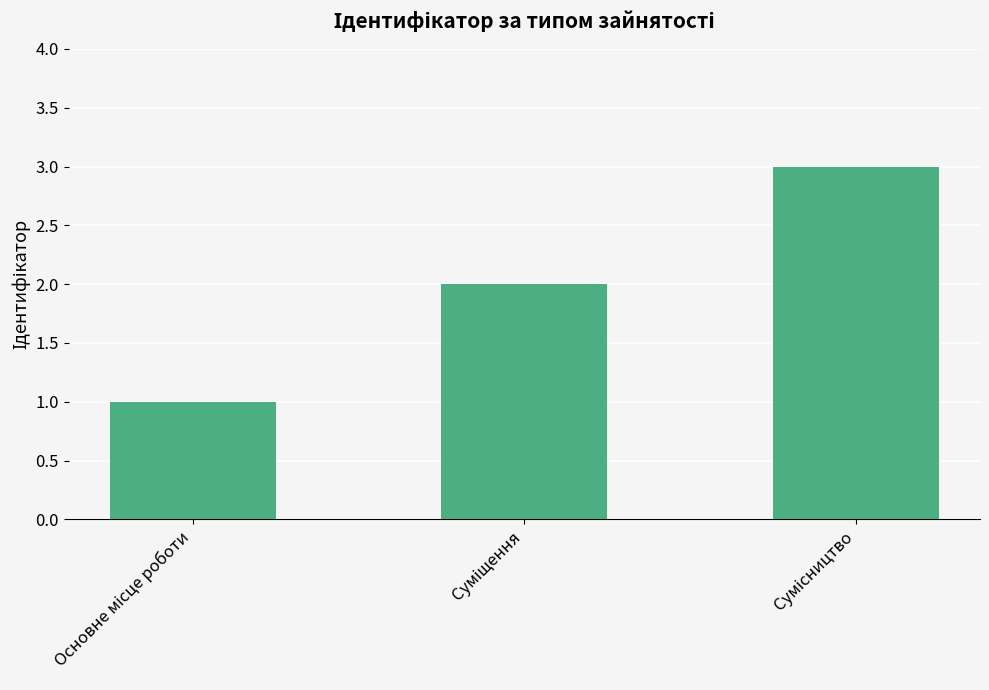

What is the sum of all values?

6